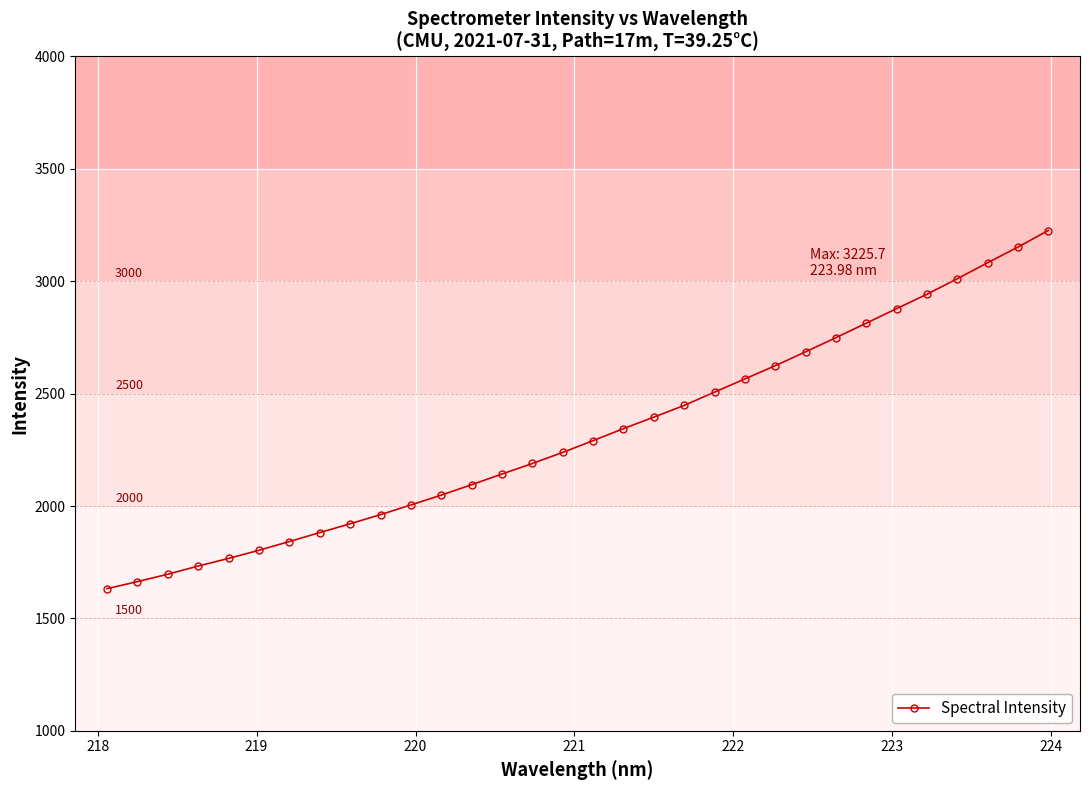

What is the value of the 15th point from the left?

2189.3